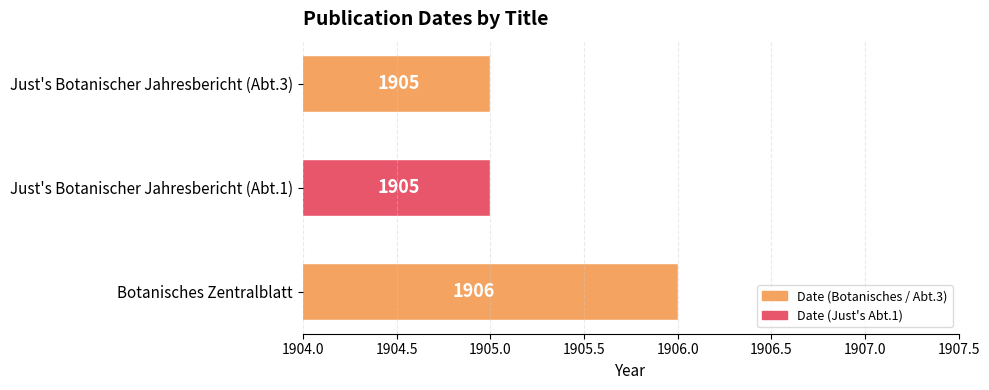

What is the difference between the maximum and second lowest values?

1